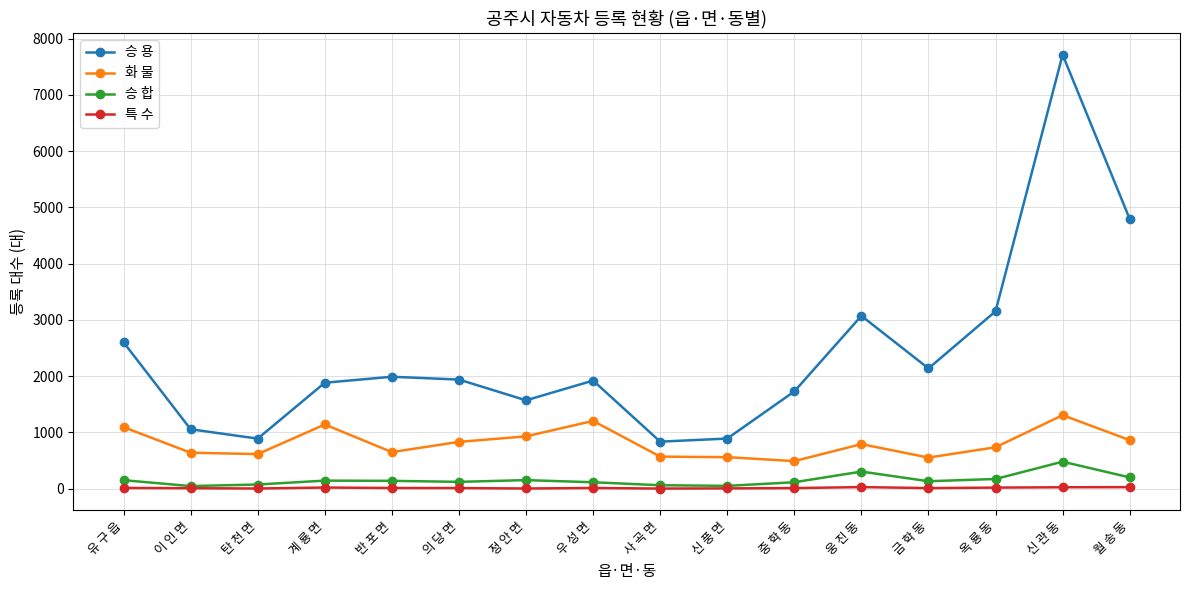

True or false: 특 수 and 승 용 intersect in this chart.

False